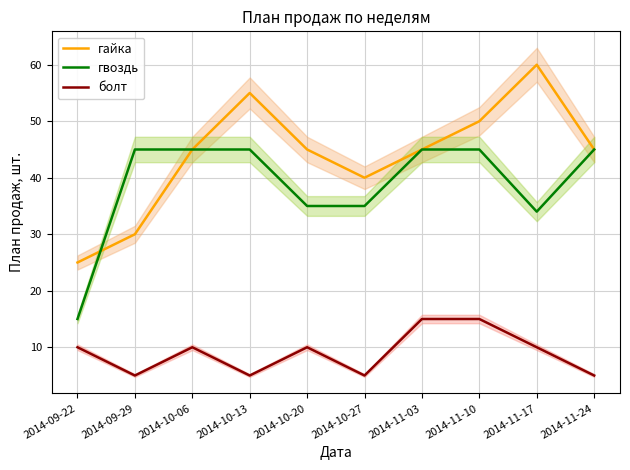

At how many categories does at least one series exceed 33?

9